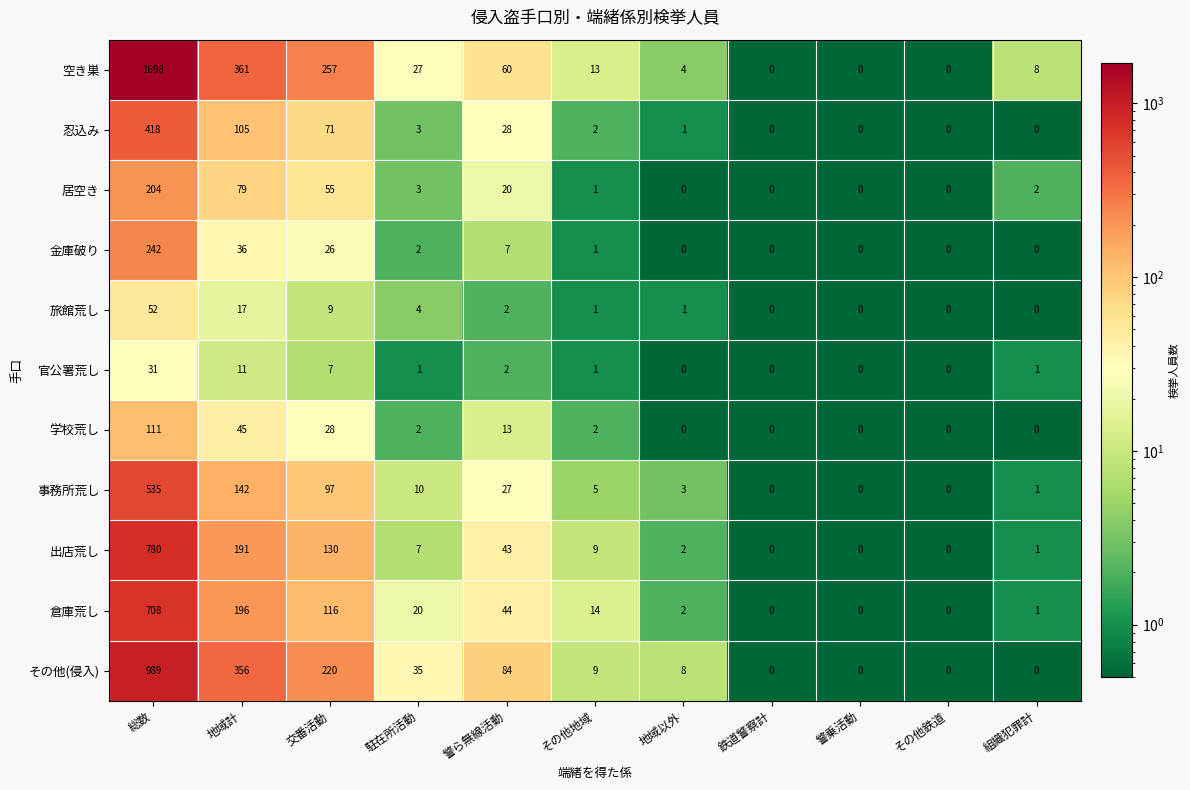

What is the minimum value shown in the chart?

0